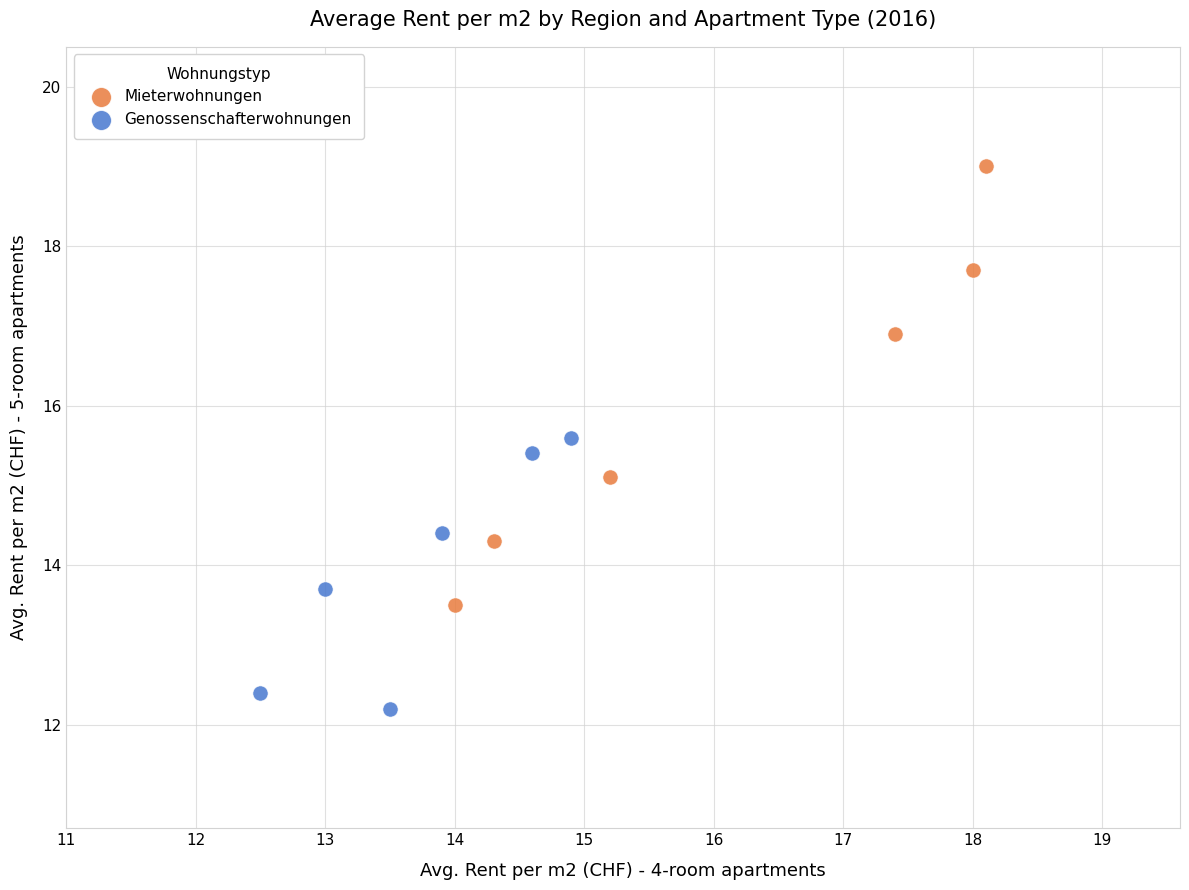

Which series reaches the minimum Y coordinate?

Genossenschafterwohnungen